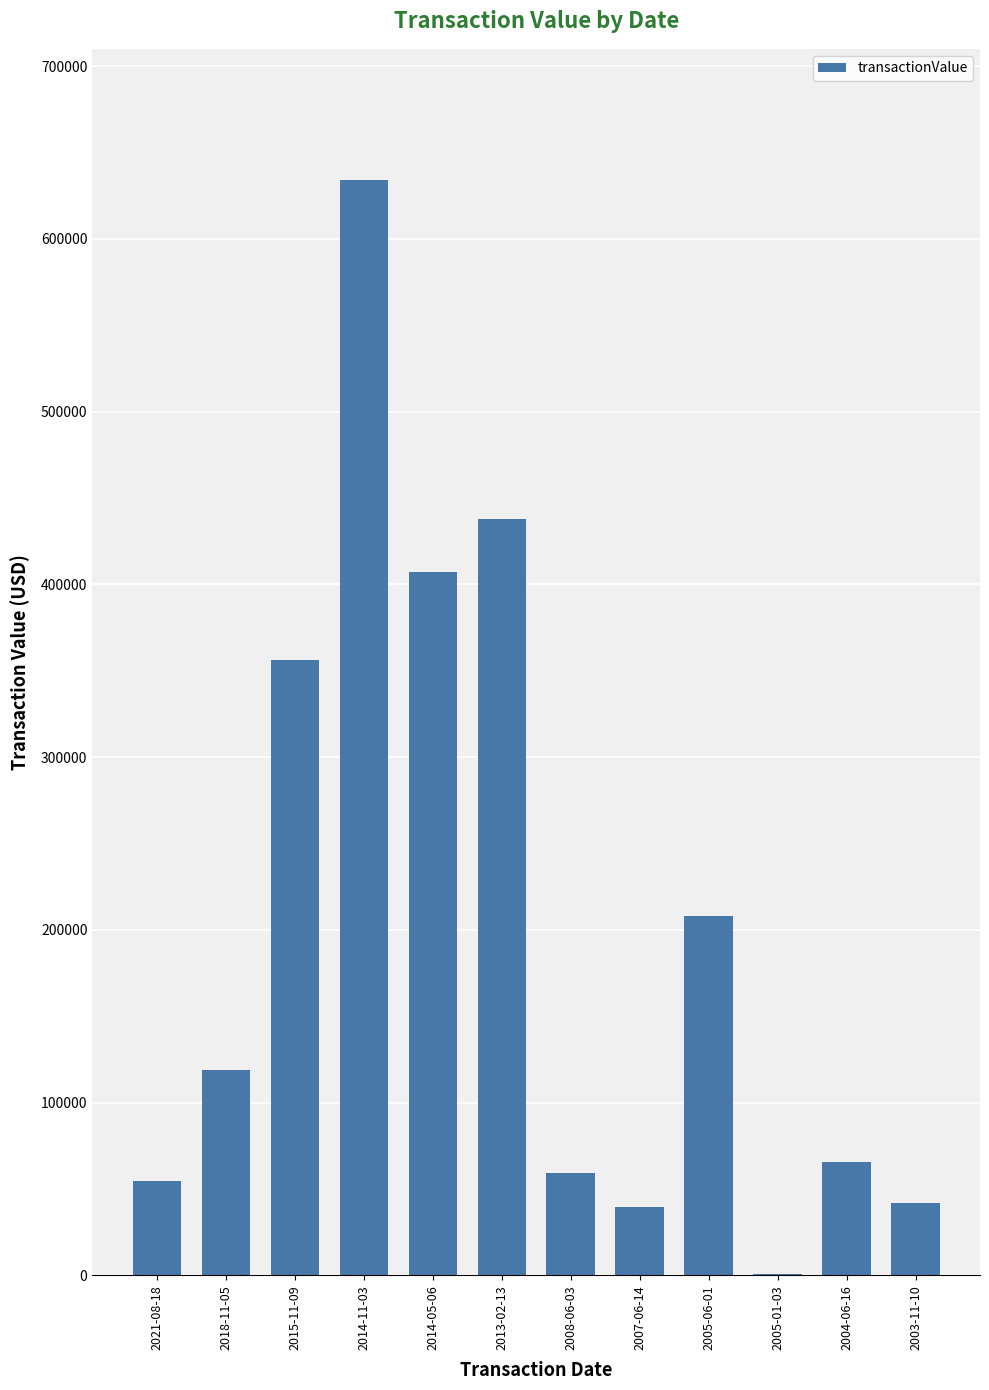

Which category has the highest value across all series?

2014-11-03